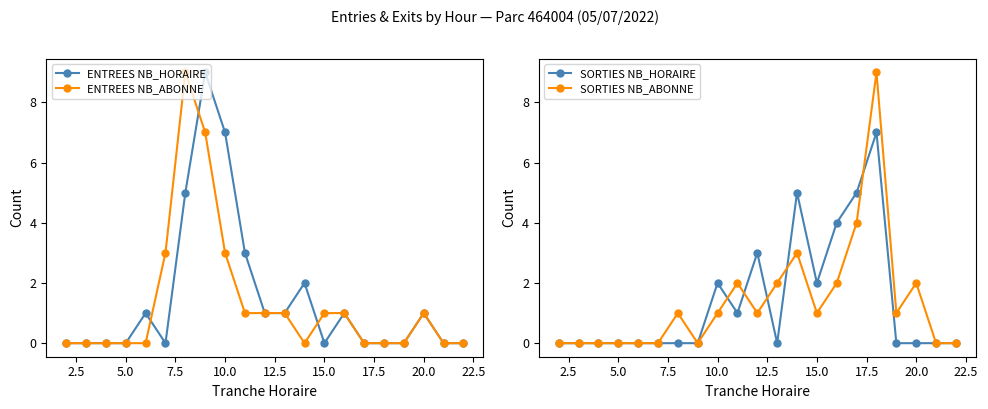

What is the sum of all SORTIES NB_HORAIRE values?

29